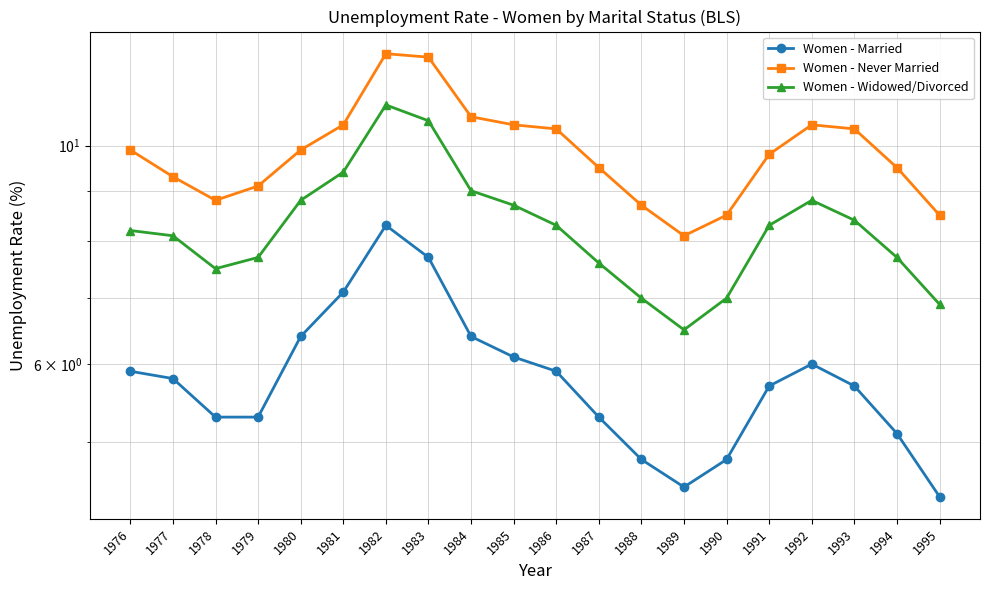

Which series has the largest range (max minus min)?

Women - Widowed/Divorced